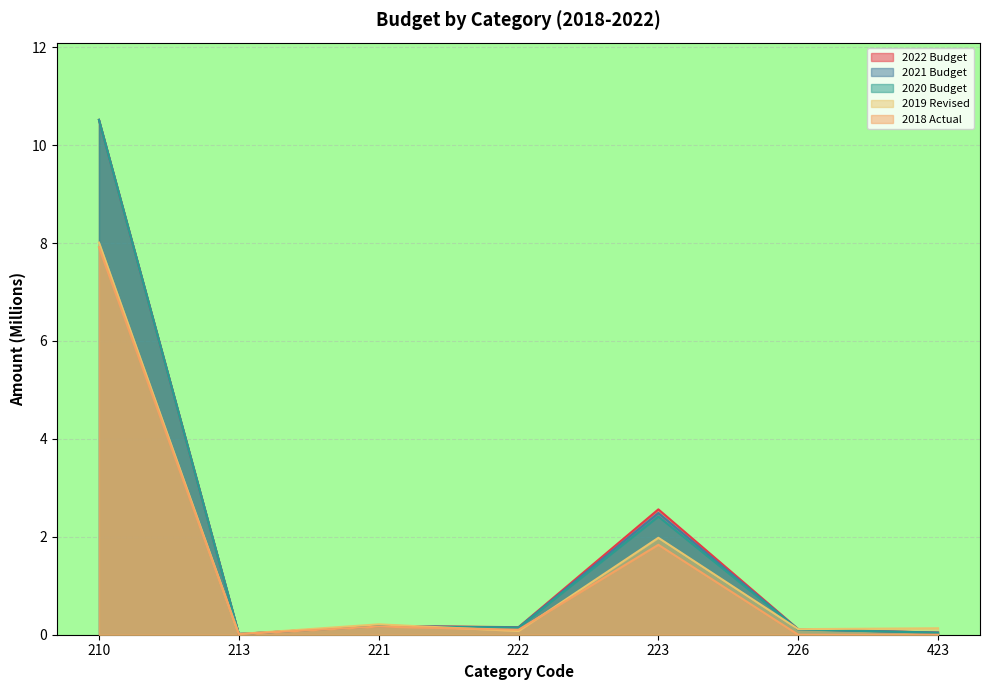

Read the 2018 Actual value at 221.

0.2